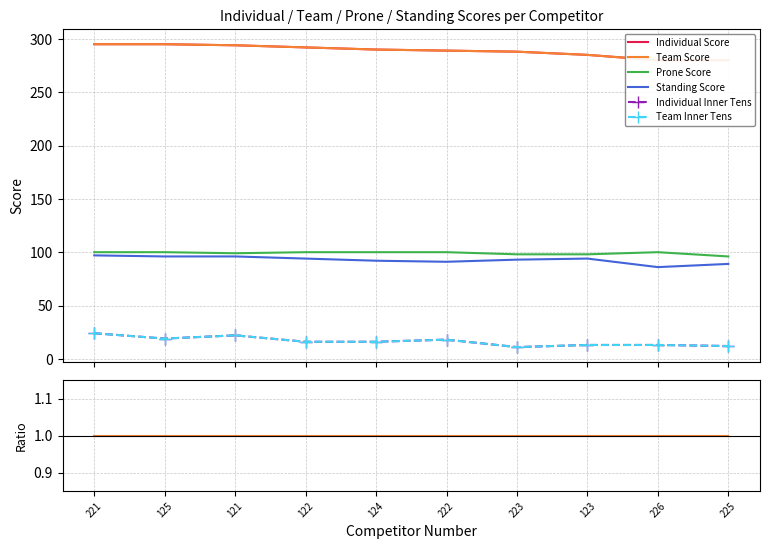

Is the value of Individual Inner Tens at 223 greater than the value of Team Score at 221?

Yes